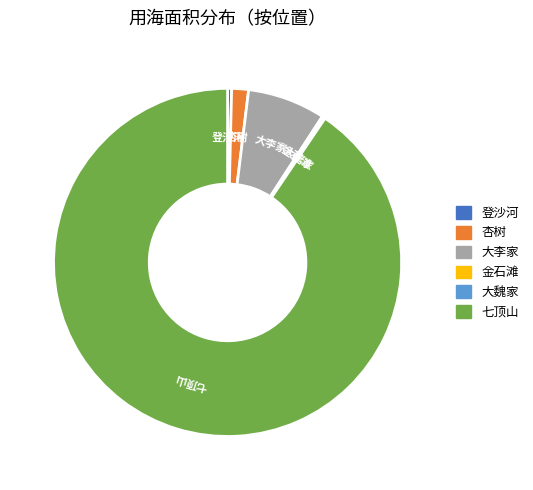

What is the largest slice in the pie chart?

七顶山